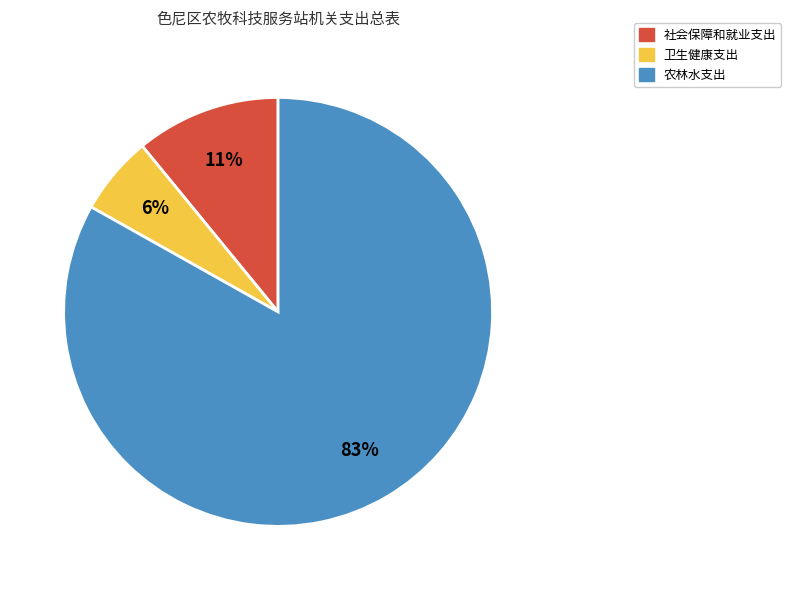

Rank the categories by value from lowest to highest.

卫生健康支出, 社会保障和就业支出, 农林水支出